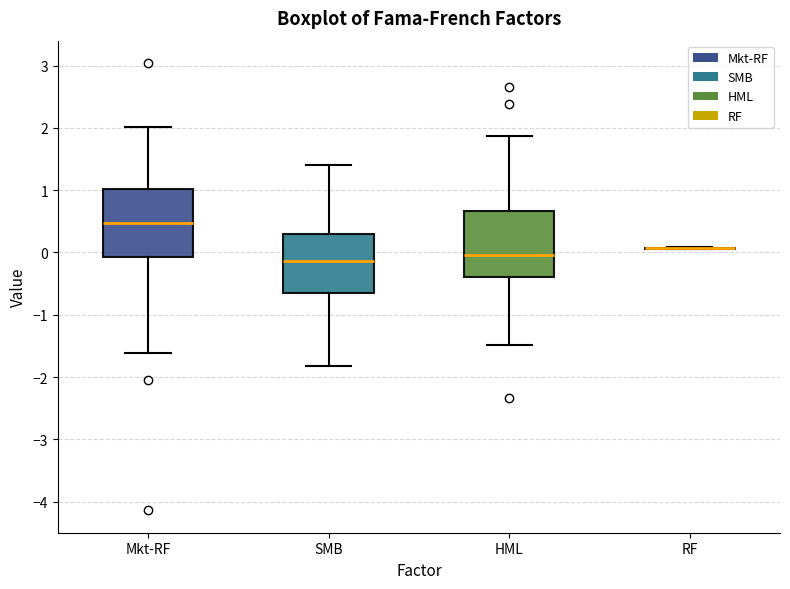

Reading left to right, transcribe this box plot: for each box, give where its median line is, the range the box spans, and where its two whiskers end, as read against the y-axis. The values are not printed on the chart, so give them approximately, as read against the axis.

Mkt-RF: median 0.5, box -0.1 to 1.0, whiskers -1.6 to 2.0
SMB: median -0.1, box -0.7 to 0.3, whiskers -1.8 to 1.4
HML: median 0.0, box -0.4 to 0.7, whiskers -1.5 to 1.9
RF: box collapsed to a line at 0.1, whiskers 0.1 to 0.1